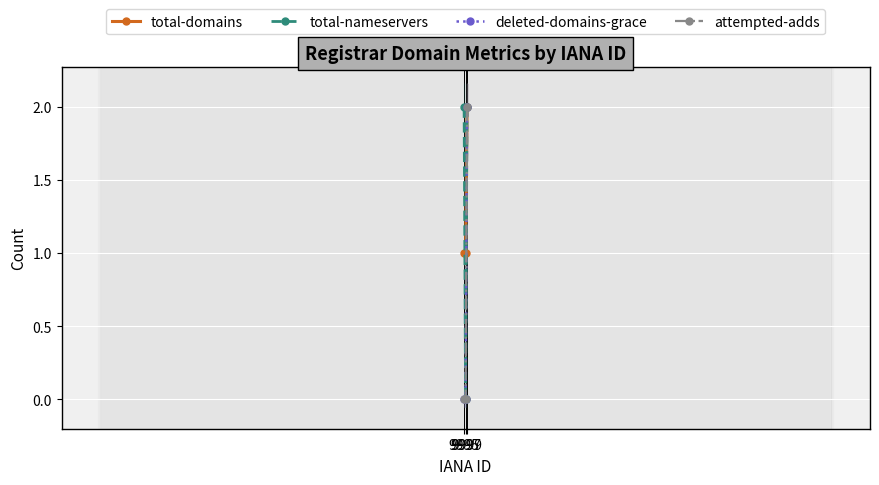

What is the total value across all series at 9999?

8